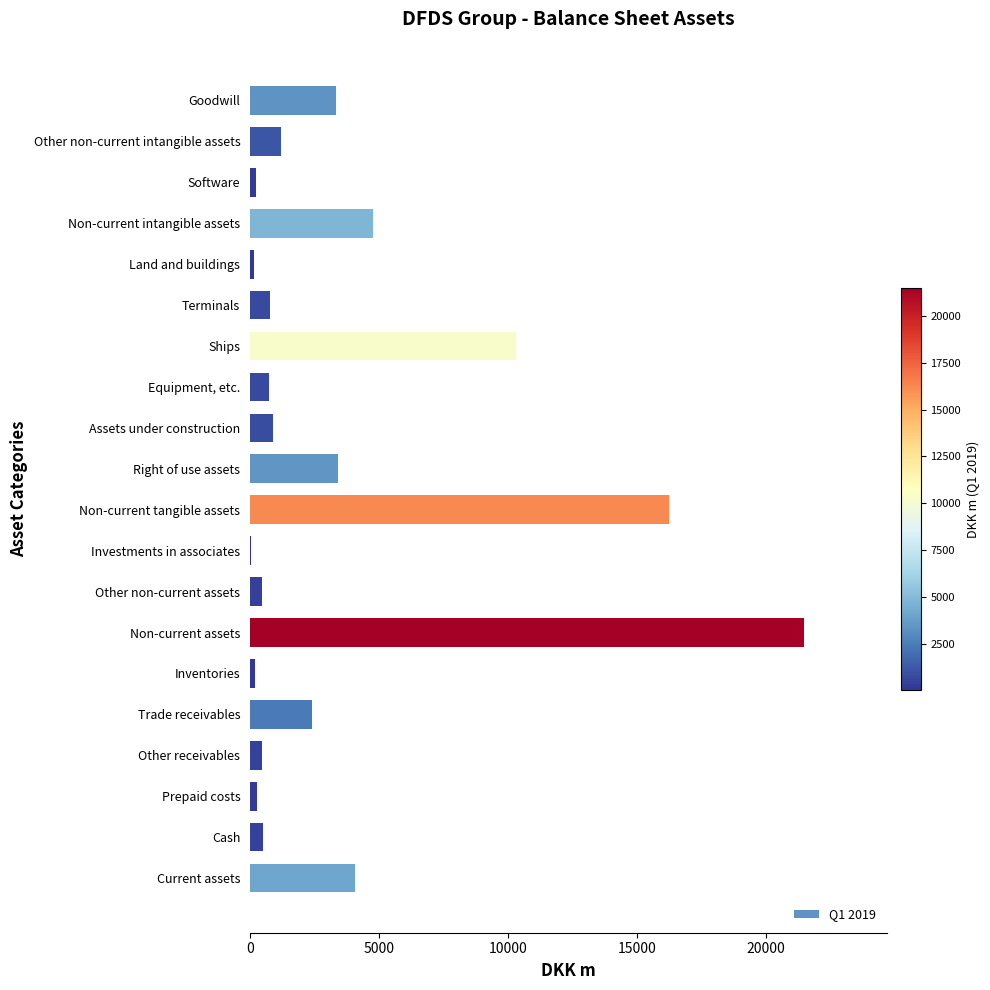

What is the sum of the values at Terminals and Current assets?

4840.1